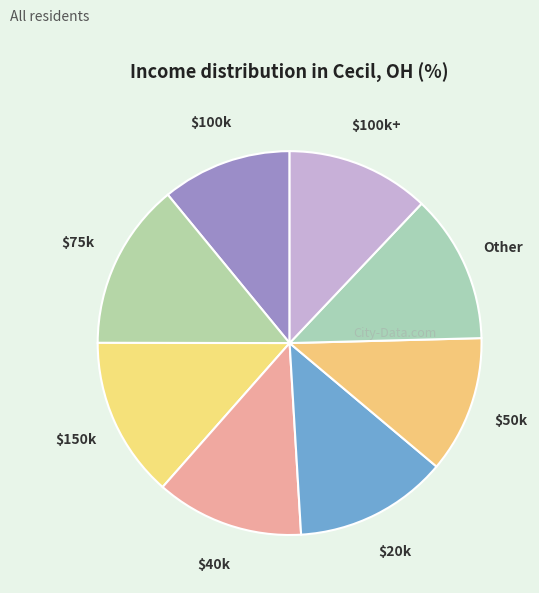

The Other slice represents 1% of the pie. True or false?

False